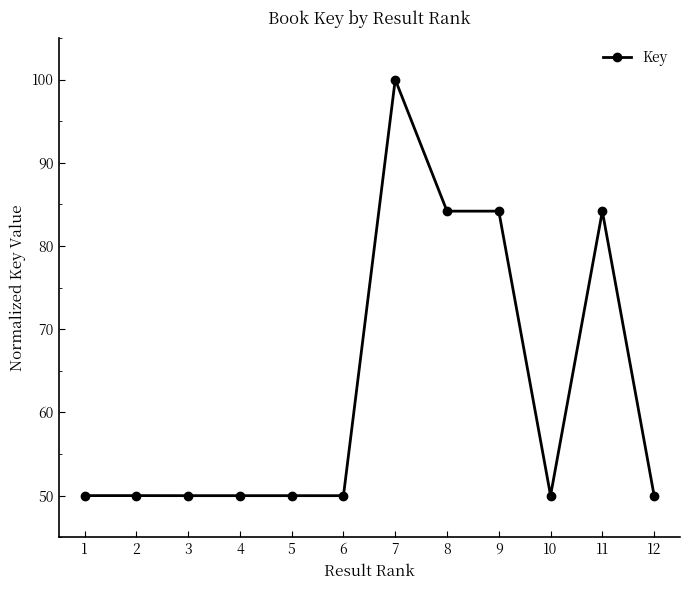

Reading left to right, list all the values displayed in this chart.

50.0	50.0	50.0	50.0	50.0	50.0	100.0	84.2	84.2	50.0	84.2	50.0